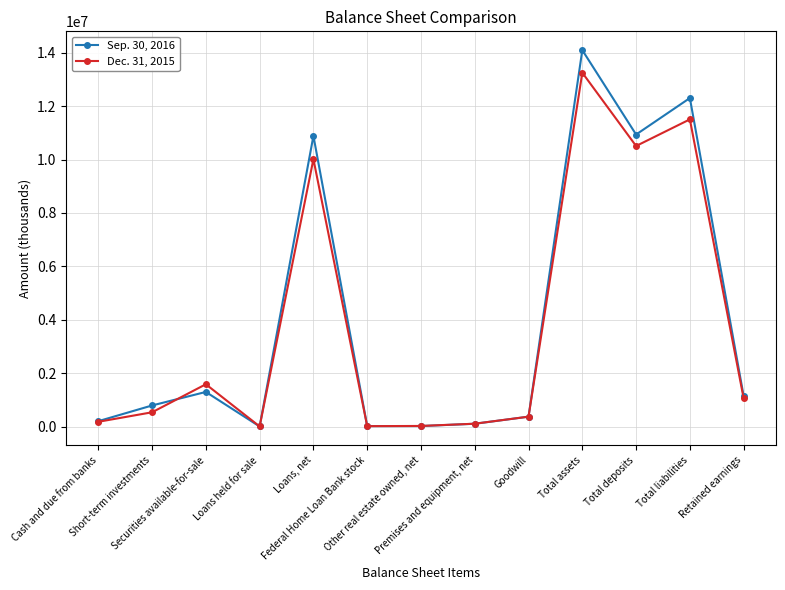

What are all the series names shown in the legend?

Sep. 30, 2016, Dec. 31, 2015